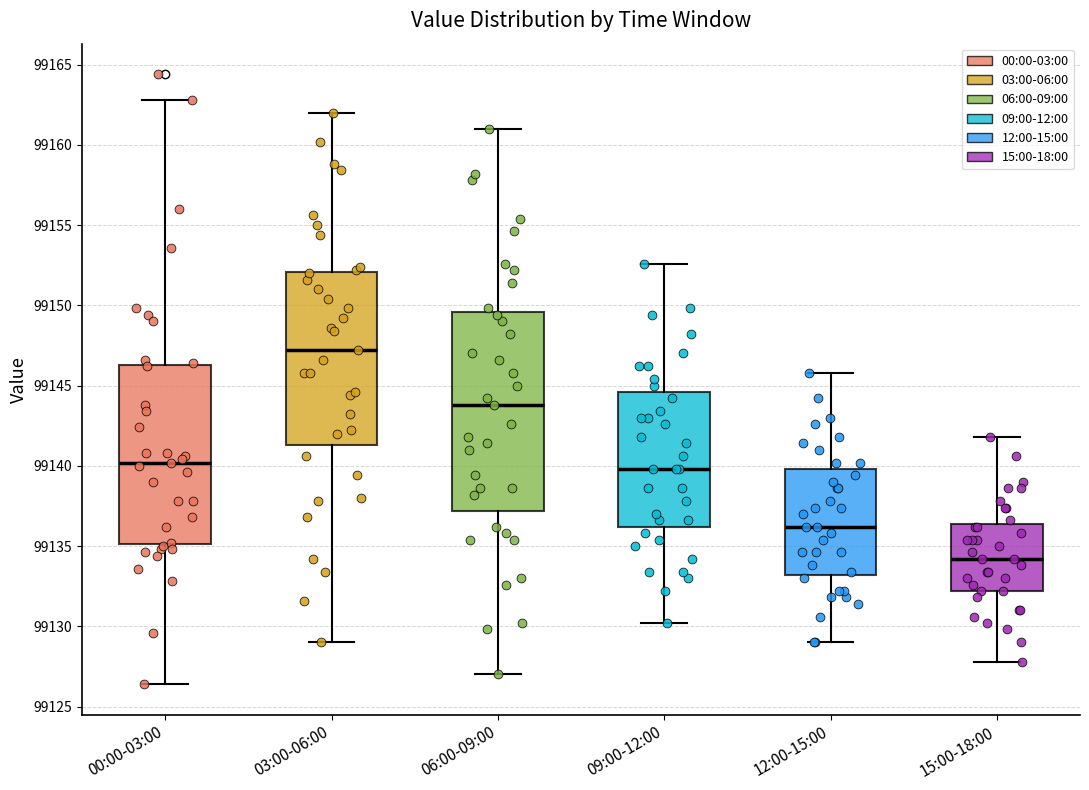

Reading left to right, transcribe this box plot: for each box, give where its median line is, the range the box spans, and where its two whiskers end, as read against the y-axis. The values are not printed on the chart, so give them approximately, as read against the axis.

00:00-03:00: median 99140.0, box 99135.0 to 99146.5, whiskers 99126.5 to 99163.0
03:00-06:00: median 99147.0, box 99141.5 to 99152.0, whiskers 99129.0 to 99162.0
06:00-09:00: median 99144.0, box 99137.0 to 99149.5, whiskers 99127.0 to 99161.0
09:00-12:00: median 99140.0, box 99136.0 to 99144.5, whiskers 99130.0 to 99152.5
12:00-15:00: median 99136.0, box 99133.0 to 99140.0, whiskers 99129.0 to 99146.0
15:00-18:00: median 99134.0, box 99132.0 to 99136.5, whiskers 99128.0 to 99142.0